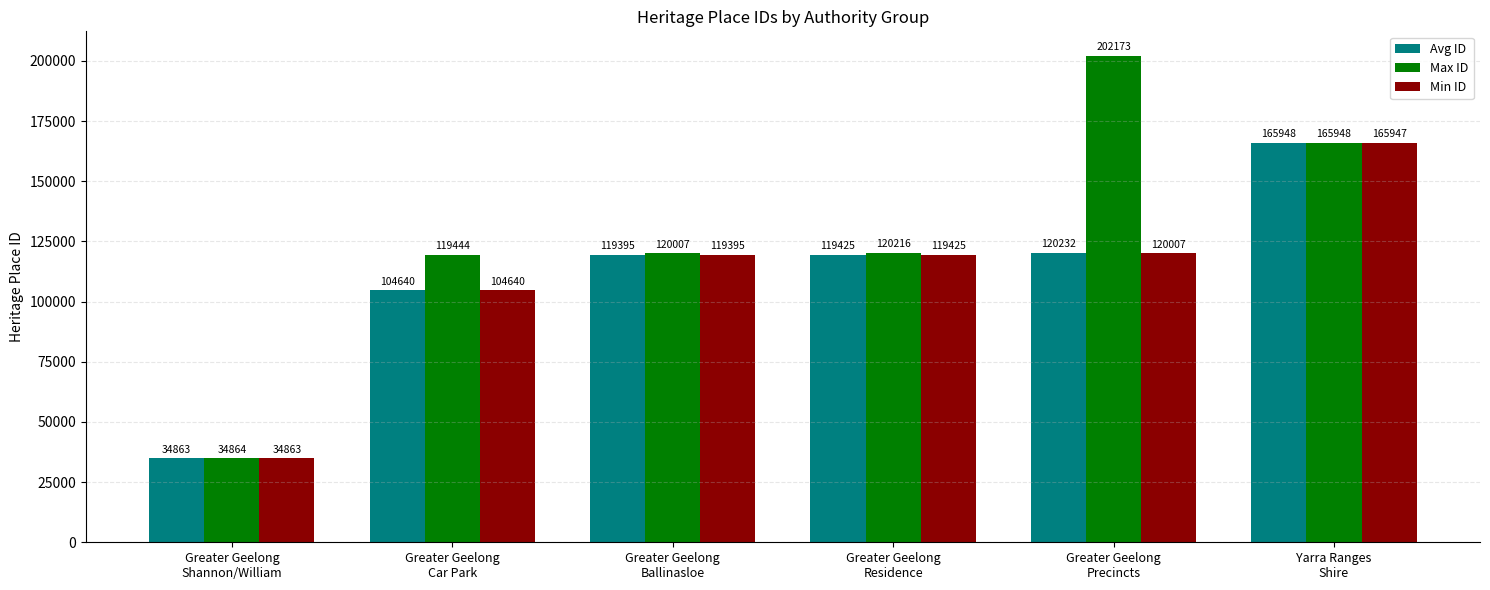

Reading left to right, extract all data points from this chart.

Avg ID: Greater Geelong
Shannon/William=34863	Greater Geelong
Car Park=104640	Greater Geelong
Ballinasloe=119395	Greater Geelong
Residence=119425	Greater Geelong
Precincts=120232	Yarra Ranges
Shire=165948
Max ID: Greater Geelong
Shannon/William=34864	Greater Geelong
Car Park=119444	Greater Geelong
Ballinasloe=120007	Greater Geelong
Residence=120216	Greater Geelong
Precincts=202173	Yarra Ranges
Shire=165948
Min ID: Greater Geelong
Shannon/William=34863	Greater Geelong
Car Park=104640	Greater Geelong
Ballinasloe=119395	Greater Geelong
Residence=119425	Greater Geelong
Precincts=120007	Yarra Ranges
Shire=165947